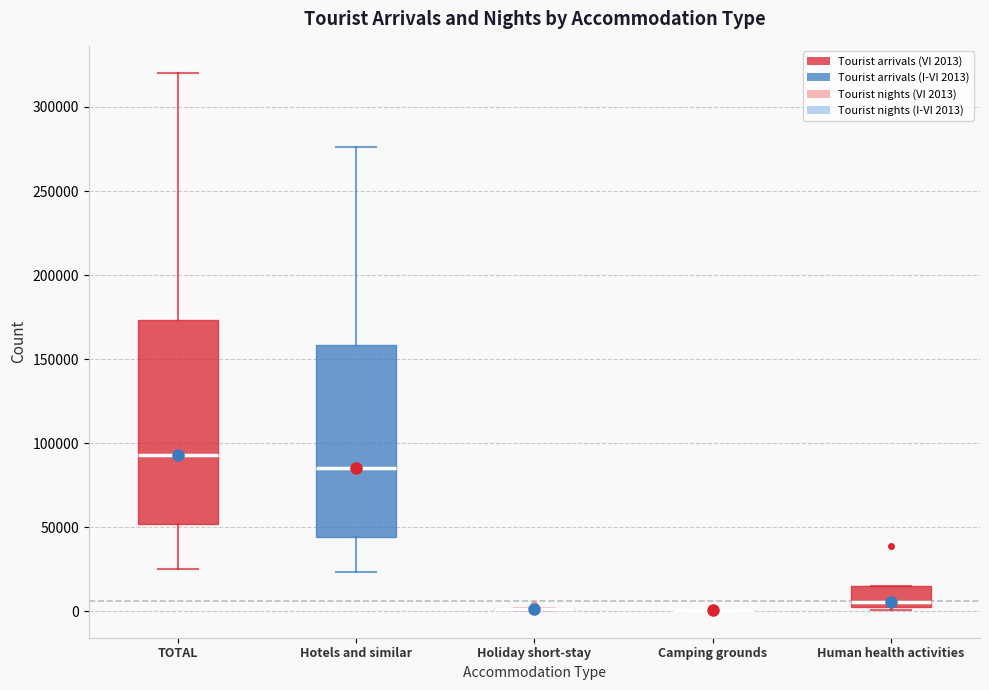

Which box is the tallest, from its lower edge to its upper edge?

TOTAL